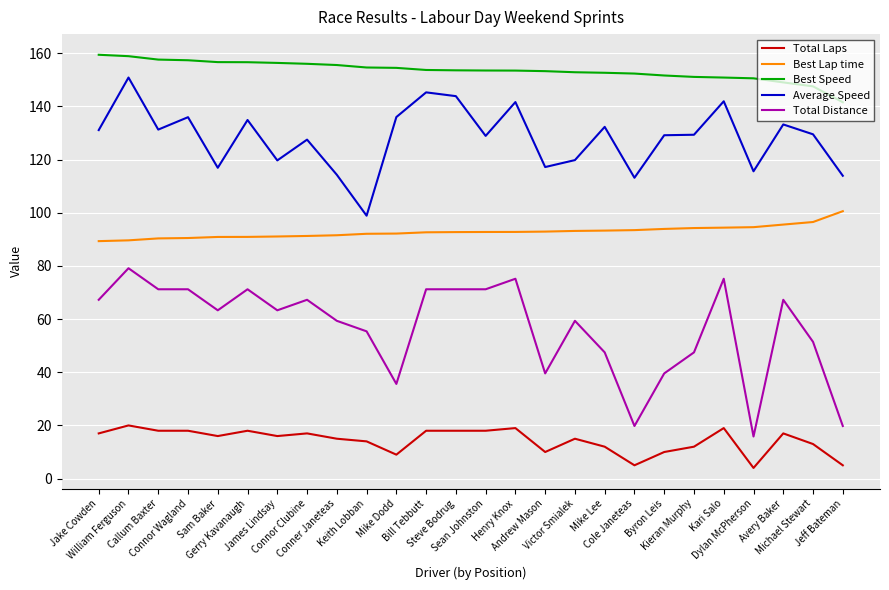

True or false: Total Laps has a value of 19.0 at Henry Knox.

True